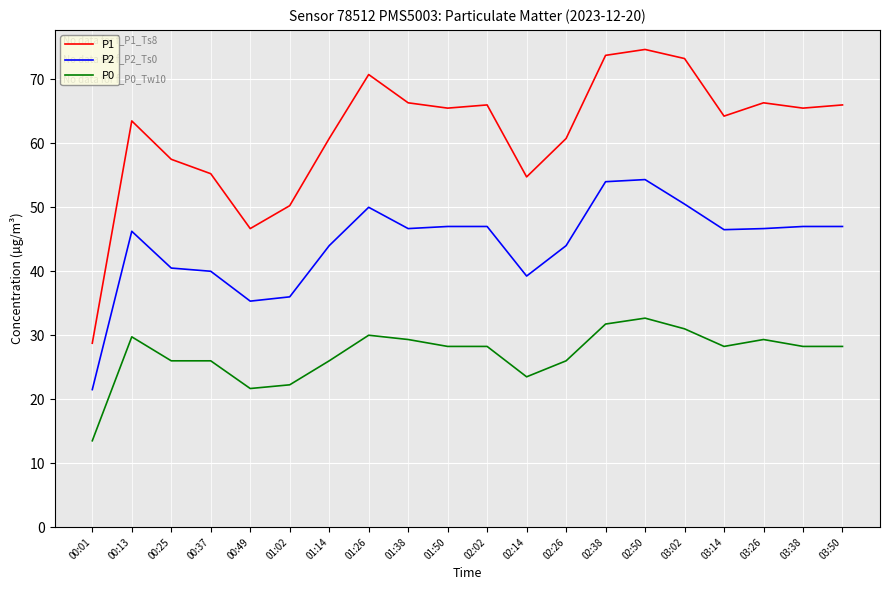

What is the maximum value shown in the chart?

74.7